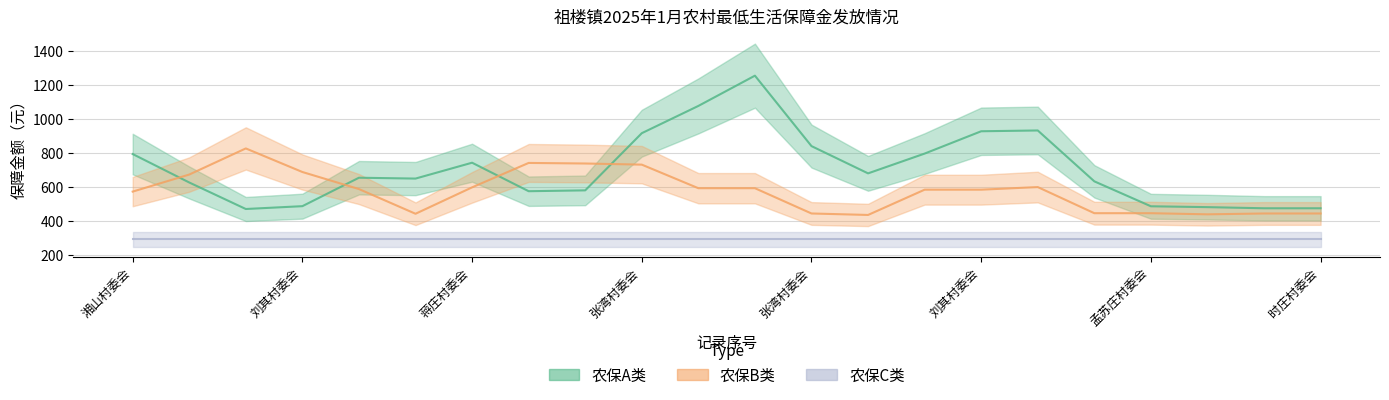

Between 张湾村委会 and 时庄村委会, which series saw the biggest shift?

农保A类